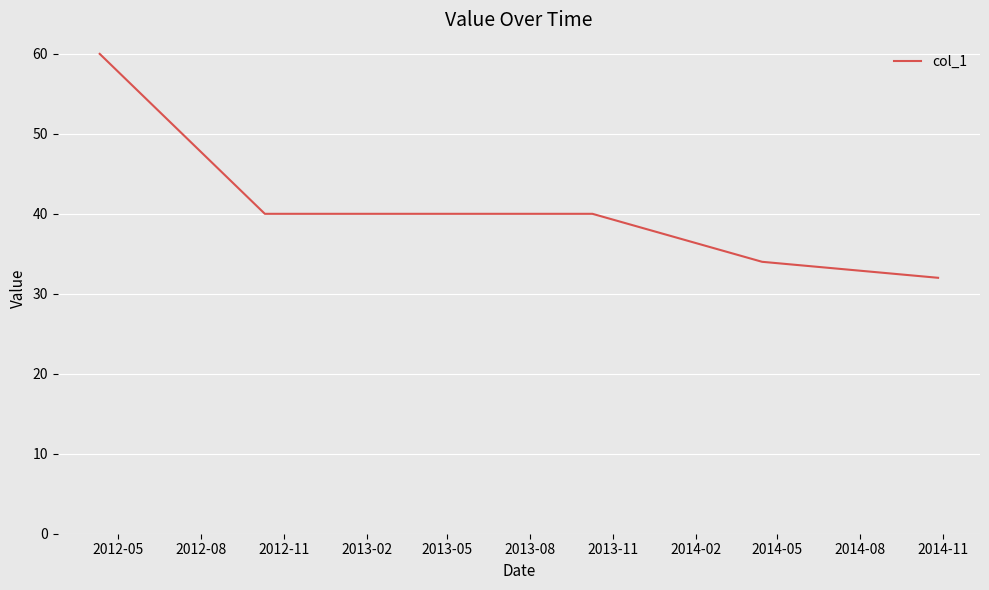

What is the smallest value displayed?

32